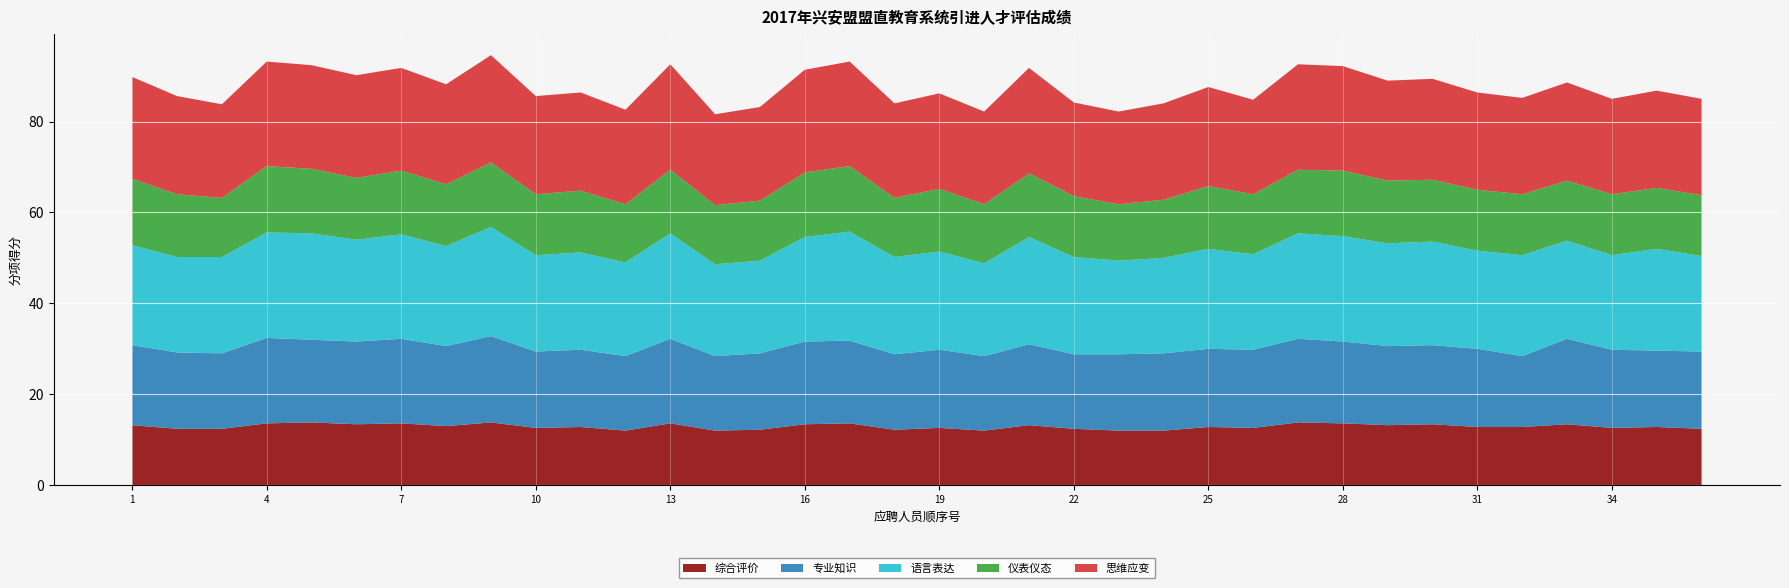

Reading left to right, transcribe all the data shown in this chart.

综合评价: 1=13.2	2=12.4	3=12.4	4=13.6	5=13.8	6=13.4	7=13.6	8=13.0	9=13.8	10=12.6	11=12.8	12=12.0	13=13.6	14=12.0	15=12.2	16=13.4	17=13.6	18=12.2	19=12.6	20=12.0	21=13.2	22=12.4	23=12.0	24=12.0	25=12.8	26=12.6	27=13.8	28=13.6	29=13.2	30=13.4	31=12.8	32=12.8	33=13.4	34=12.6	35=12.8	36=12.4
专业知识: 1=17.6	2=16.8	3=16.6	4=18.8	5=18.2	6=18.2	7=18.6	8=17.6	9=19.0	10=16.8	11=17.0	12=16.4	13=18.6	14=16.4	15=16.8	16=18.2	17=18.2	18=16.6	19=17.2	20=16.4	21=17.8	22=16.4	23=16.8	24=17.0	25=17.2	26=17.2	27=18.4	28=18.0	29=17.4	30=17.4	31=17.2	32=15.6	33=18.8	34=17.2	35=16.8	36=17.0
语言表达: 1=22.0	2=21.0	3=21.2	4=23.2	5=23.4	6=22.4	7=23.0	8=22.0	9=24.0	10=21.2	11=21.4	12=20.6	13=23.2	14=20.2	15=20.4	16=23.0	17=24.0	18=21.4	19=21.6	20=20.4	21=23.6	22=21.4	23=20.6	24=21.0	25=22.0	26=21.0	27=23.2	28=23.2	29=22.6	30=22.8	31=21.6	32=22.2	33=21.6	34=20.8	35=22.4	36=21.0
仪表仪态: 1=14.6	2=13.8	3=13.0	4=14.6	5=14.2	6=13.6	7=14.0	8=13.6	9=14.2	10=13.4	11=13.6	12=12.8	13=14.0	14=13.0	15=13.2	16=14.2	17=14.4	18=13.0	19=13.8	20=13.0	21=14.0	22=13.4	23=12.4	24=12.8	25=13.8	26=13.2	27=14.0	28=14.4	29=13.8	30=13.6	31=13.4	32=13.4	33=13.2	34=13.4	35=13.4	36=13.4
思维应变: 1=22.4	2=21.6	3=20.6	4=23.0	5=22.8	6=22.6	7=22.6	8=22.0	9=23.6	10=21.6	11=21.6	12=20.8	13=23.2	14=20.0	15=20.6	16=22.6	17=23.0	18=20.8	19=21.0	20=20.4	21=23.2	22=20.6	23=20.4	24=21.2	25=21.8	26=20.8	27=23.2	28=23.0	29=22.0	30=22.2	31=21.4	32=21.2	33=21.6	34=21.0	35=21.4	36=21.2